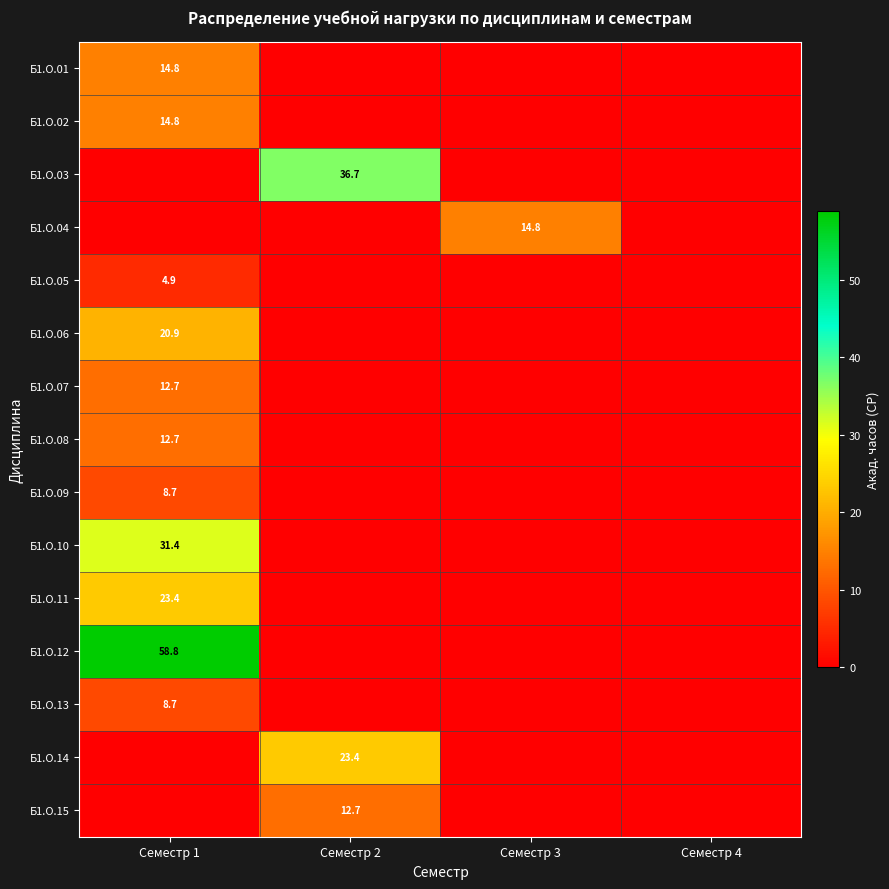

Is the value of Б1.О.07 at Семестр 1 greater than the value of Б1.О.09 at Семестр 1?

Yes